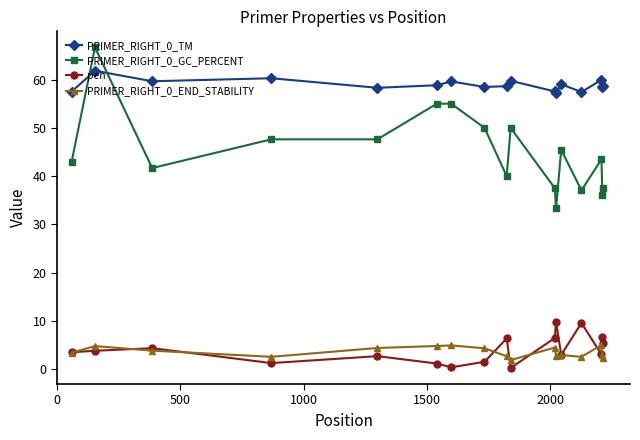

What is the highest value of the PRIMER_RIGHT_0_GC_PERCENT series?

66.7